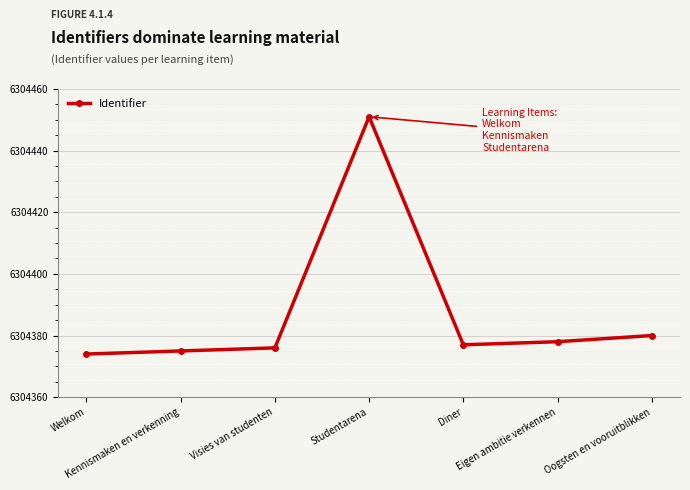

What is the change in value from Kennismaken en verkenning to Visies van studenten?

+1